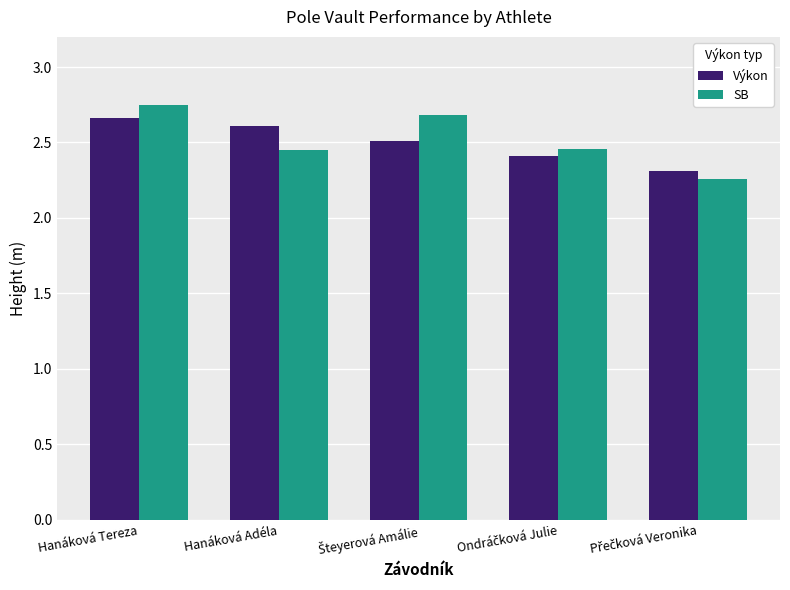

Count the Výkon values in the range 2 to 3.

5